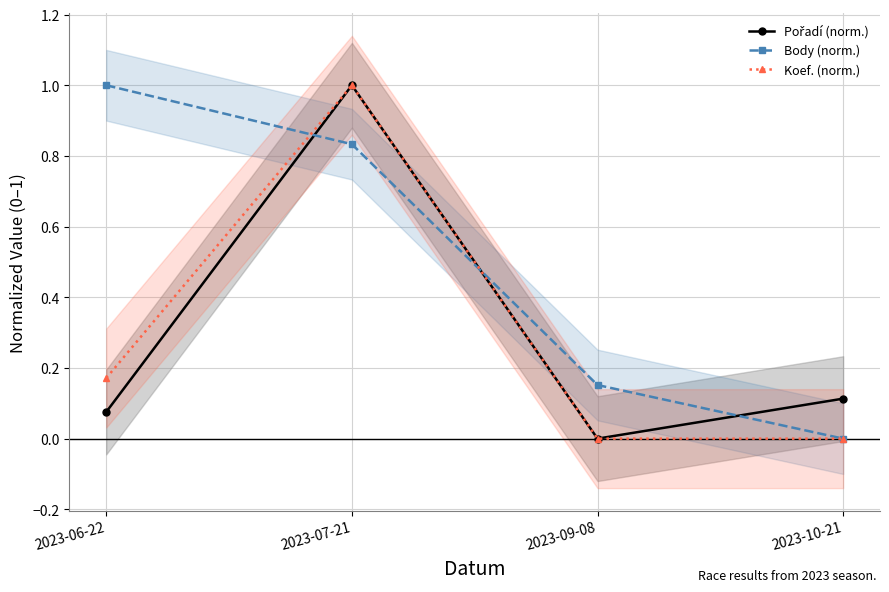

Between 2023-09-08 and 2023-10-21, which series saw the biggest shift?

Body (norm.)